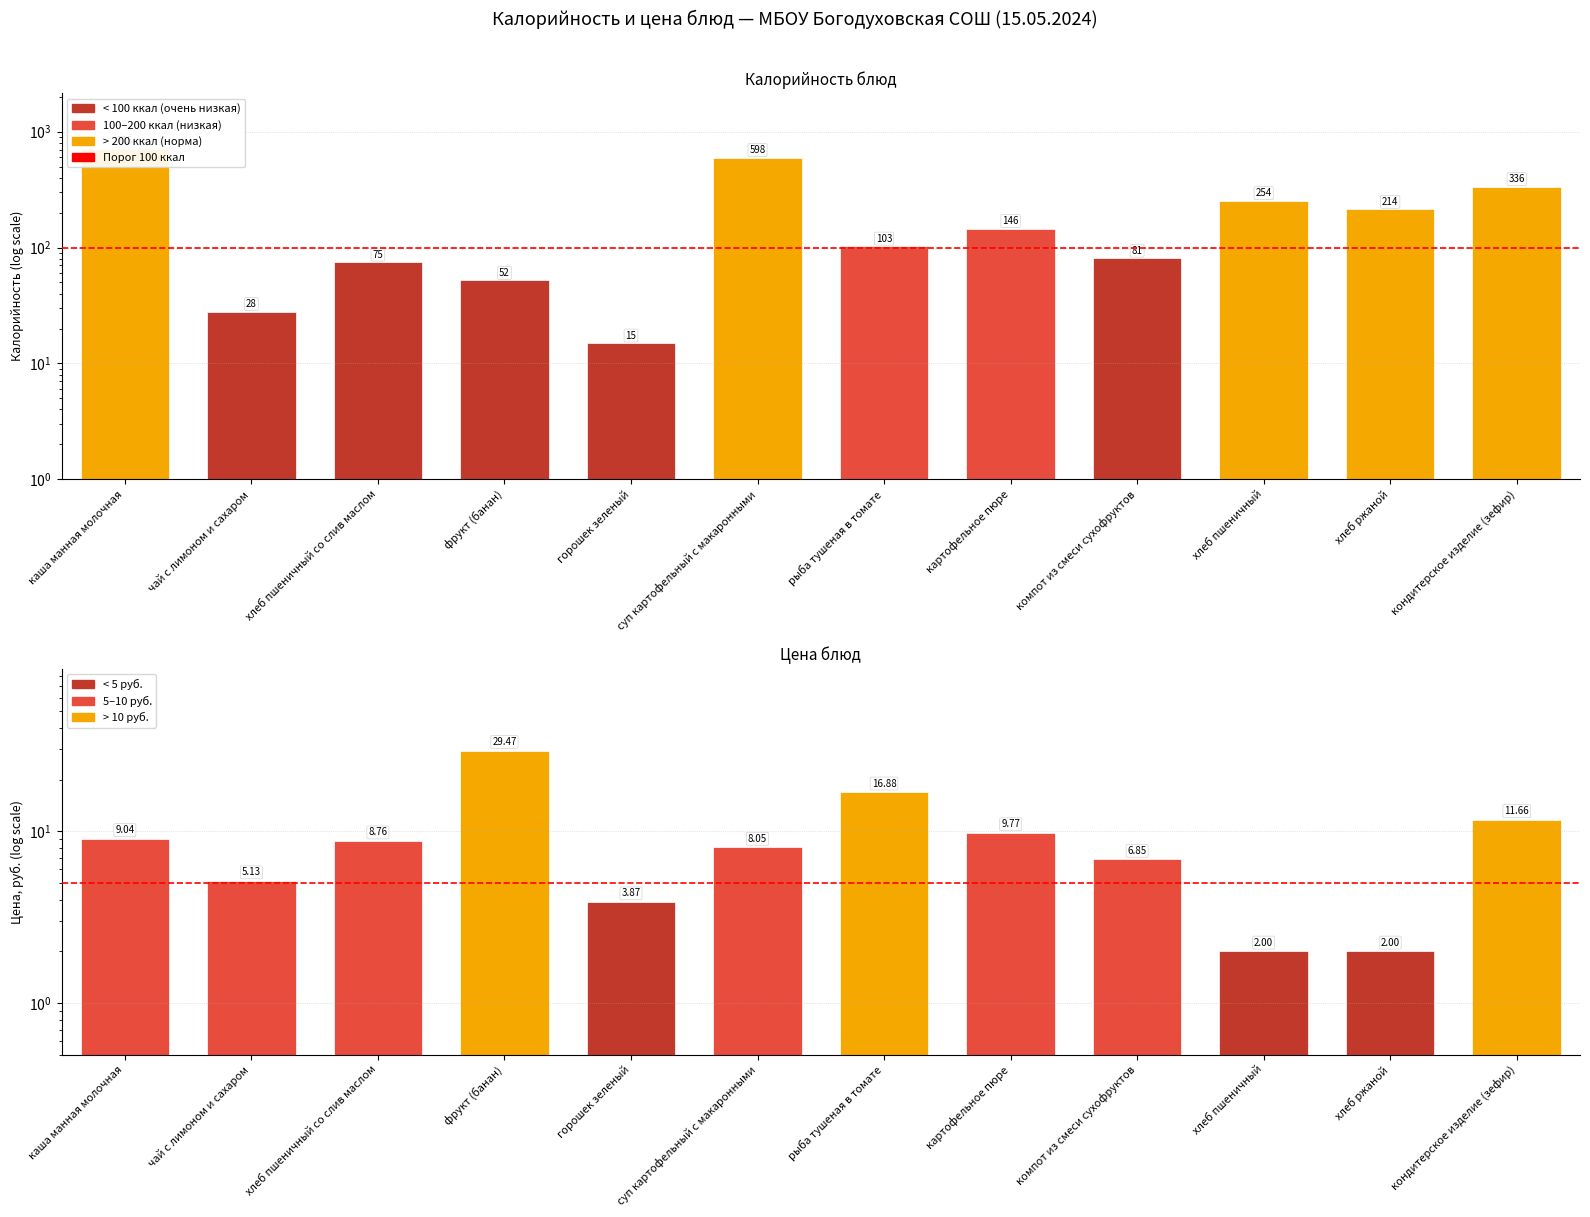

Rank the categories by Калорийность (ккал) value from highest to lowest.

каша манная молочная, суп картофельный с макаронными, кондитерское изделие (зефир), хлеб пшеничный, хлеб ржаной, картофельное пюре, рыба тушеная в томате, компот из смеси сухофруктов, хлеб пшеничный со слив маслом, фрукт (банан), чай с лимоном и сахаром, горошек зеленый